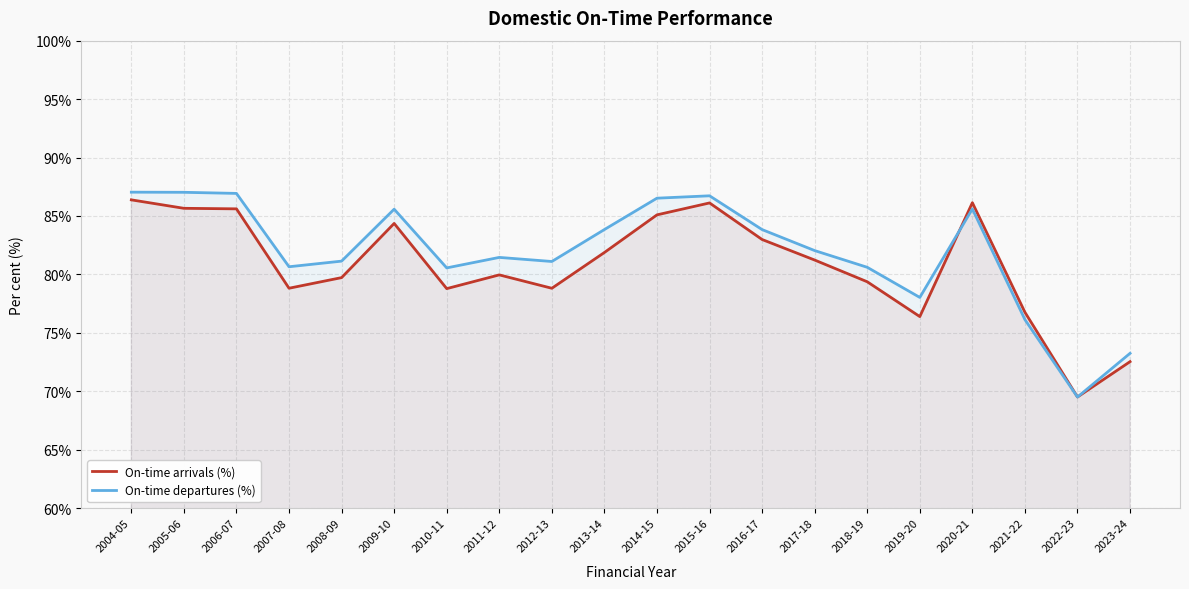

Where is the first local maximum for On-time arrivals (%)?

2009-10